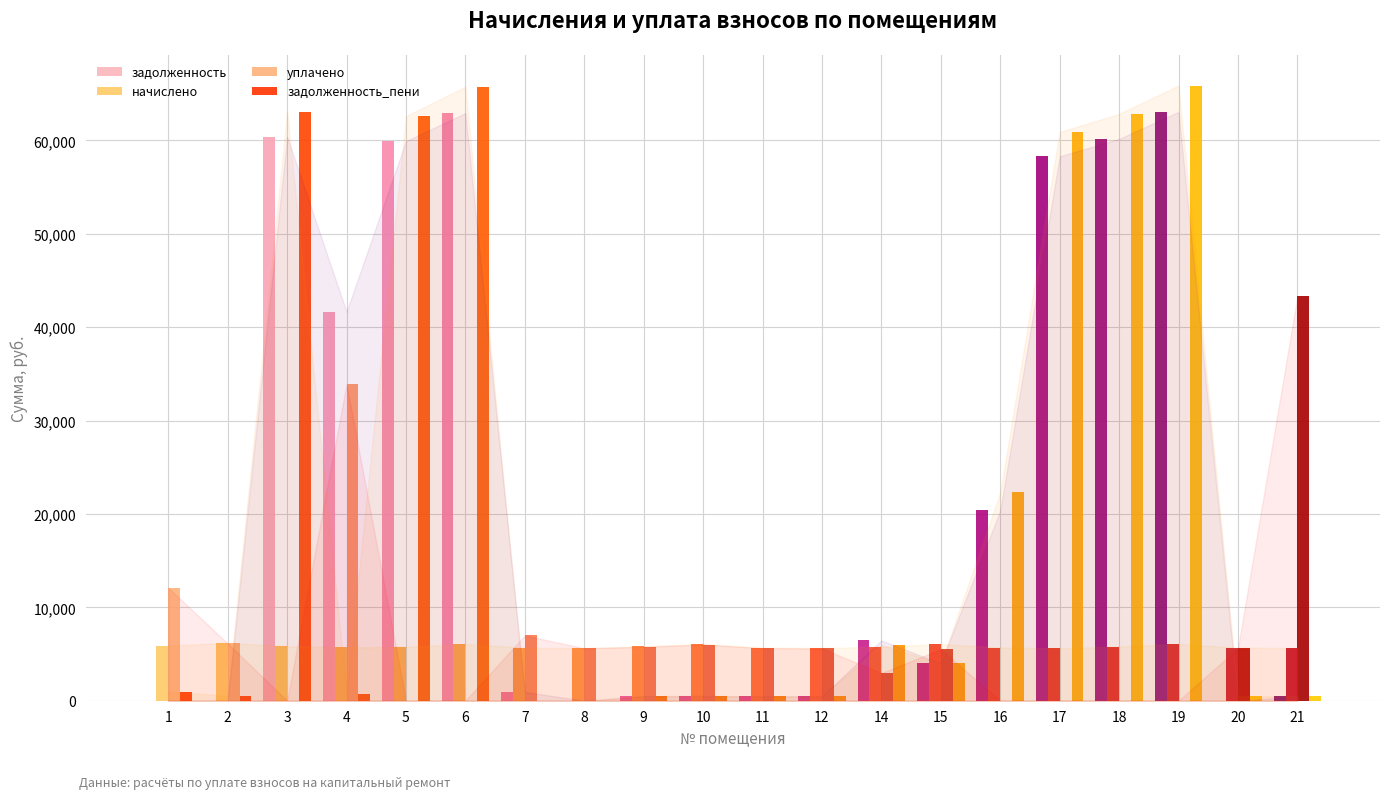

Which category has the highest value across all series?

19